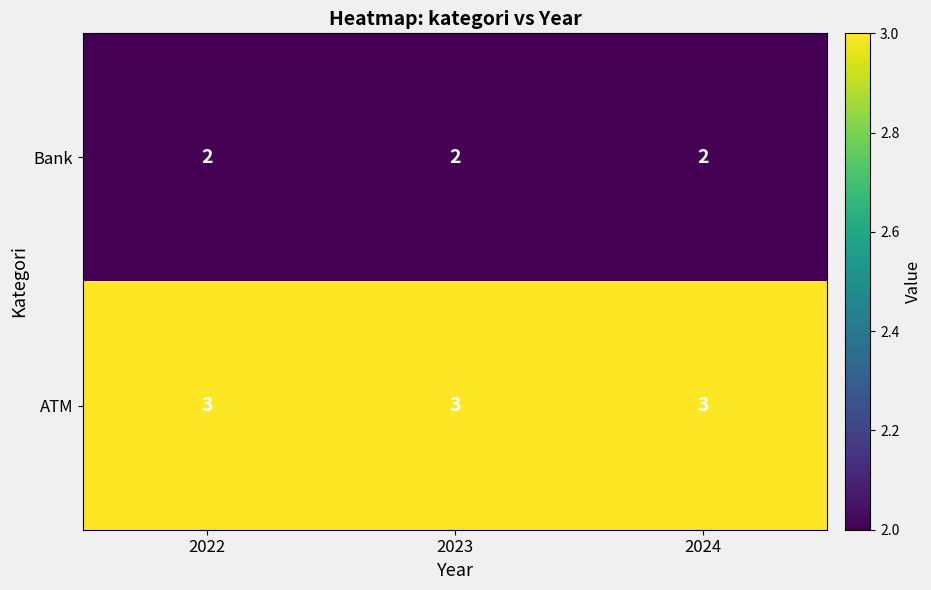

What is the spread (max minus min) of values at 2022?

1